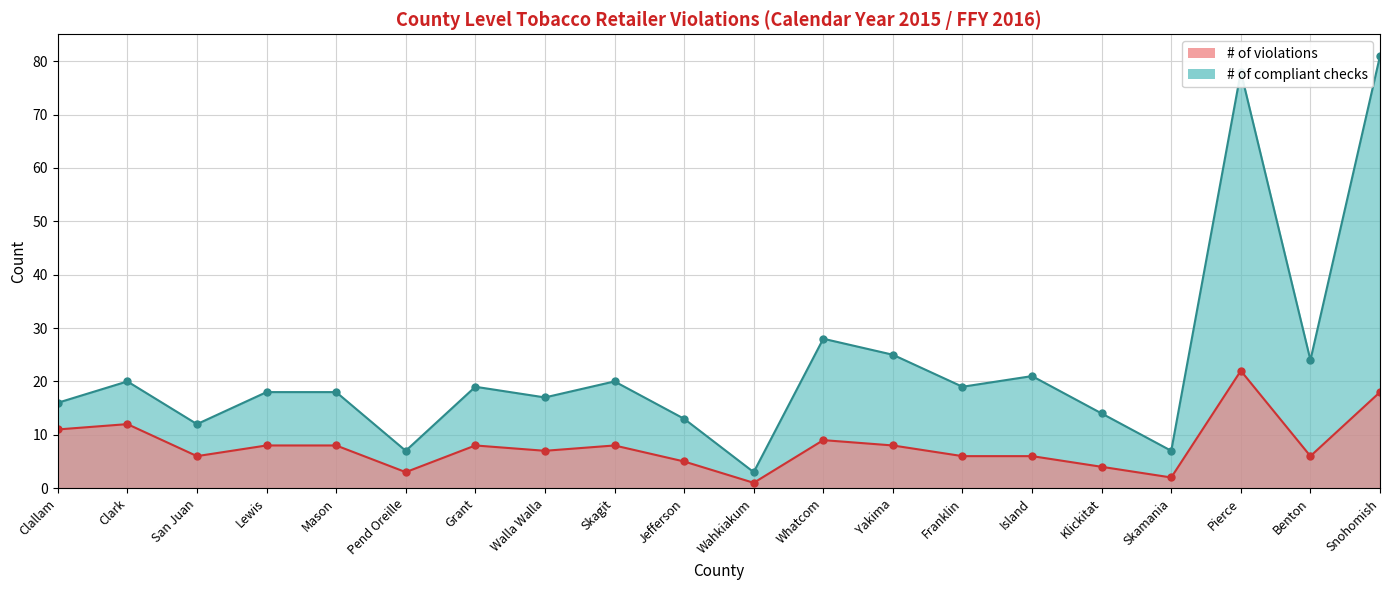

What are all the series names shown in the legend?

# of compliant checks, # of violations